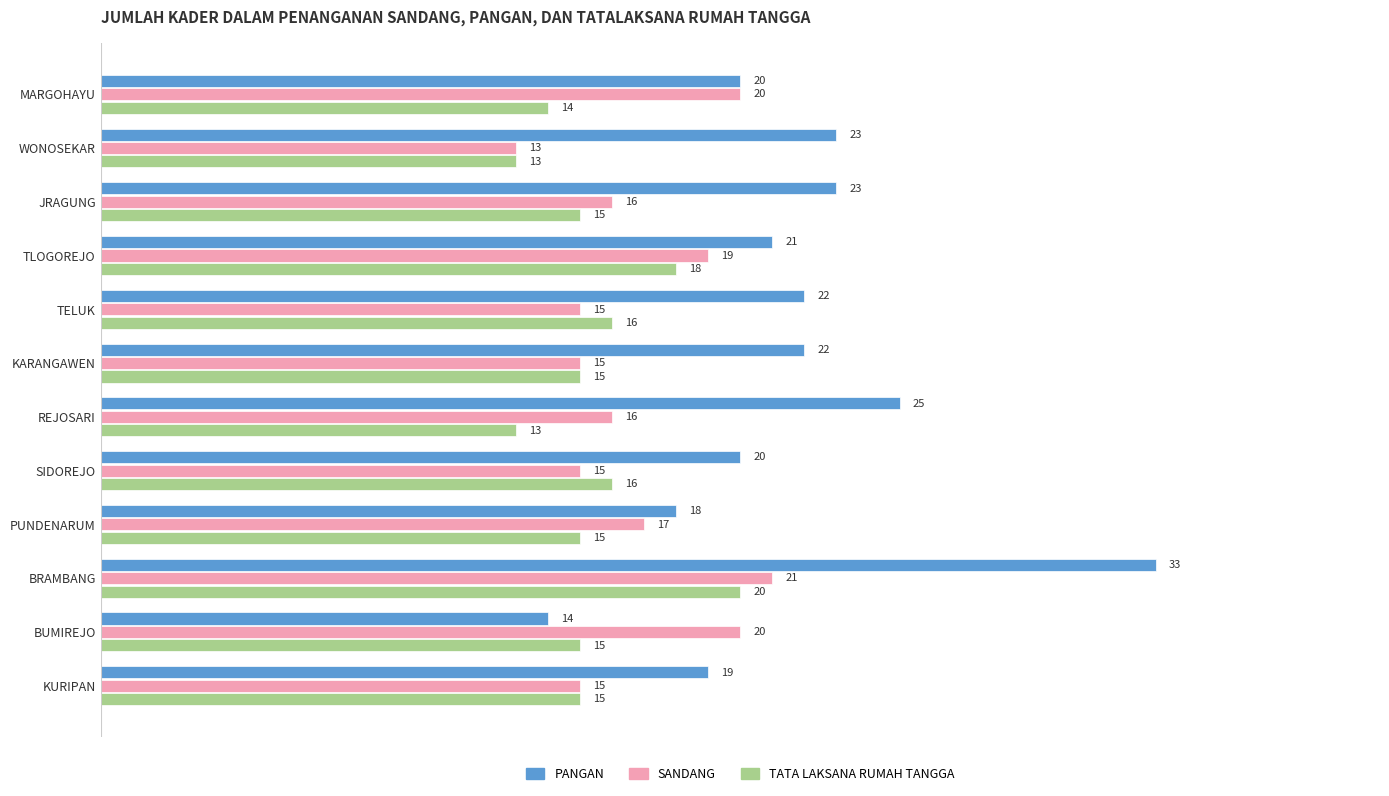

List the series in order of their overall mean, highest first.

PANGAN, SANDANG, TATA LAKSANA RUMAH TANGGA